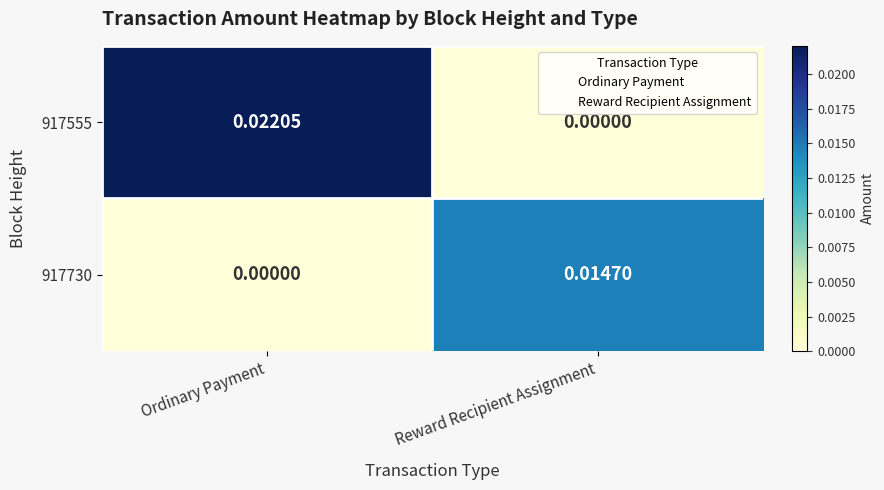

Which series changed the most between Ordinary Payment and Reward Recipient Assignment?

917555